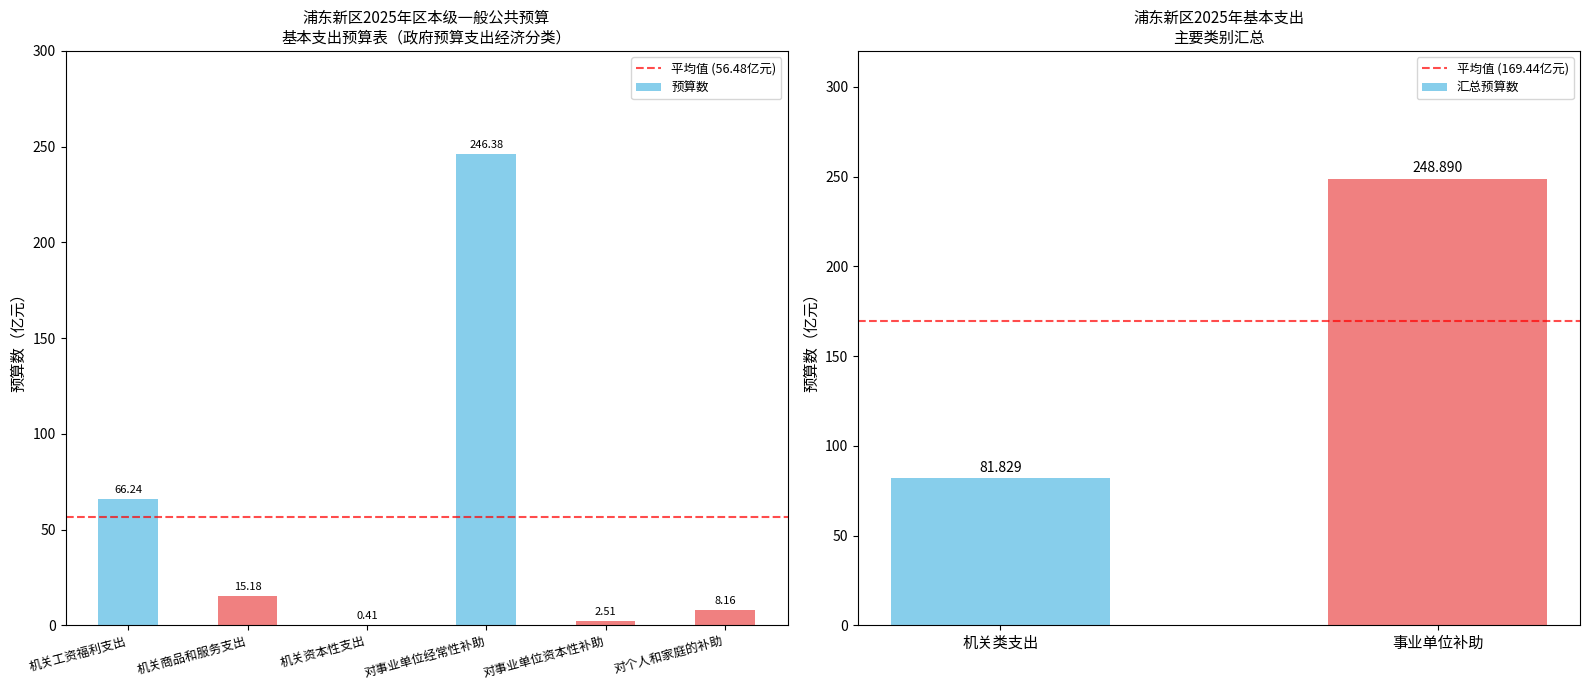

Rank the categories by value from highest to lowest.

对事业单位经常性补助, 机关工资福利支出, 机关商品和服务支出, 对个人和家庭的补助, 对事业单位资本性补助, 机关资本性支出